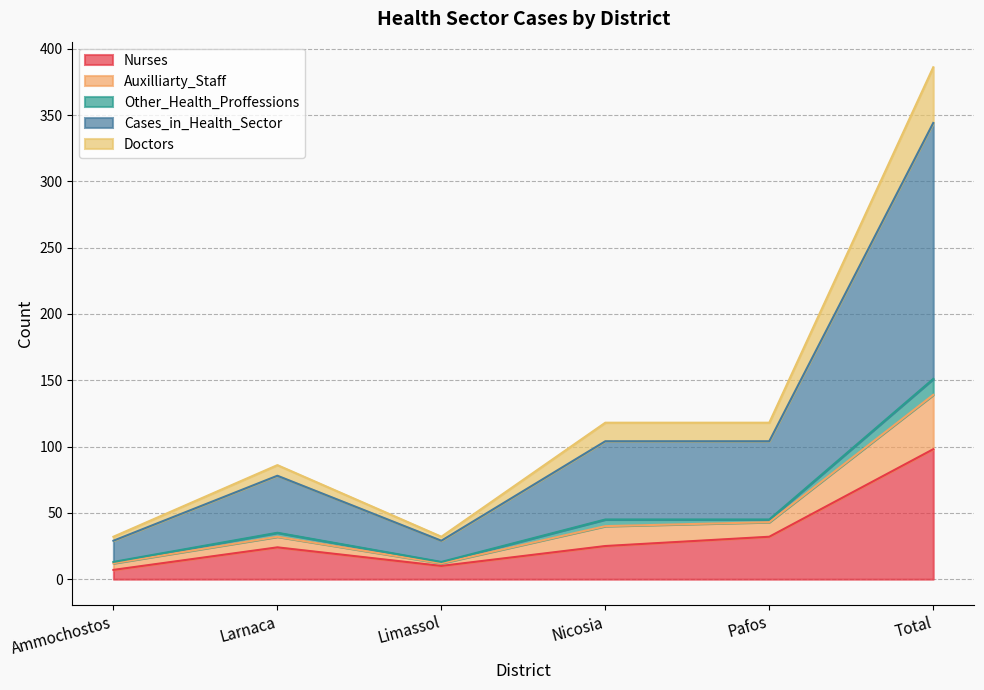

Where is the first local maximum for Doctors?

Larnaca